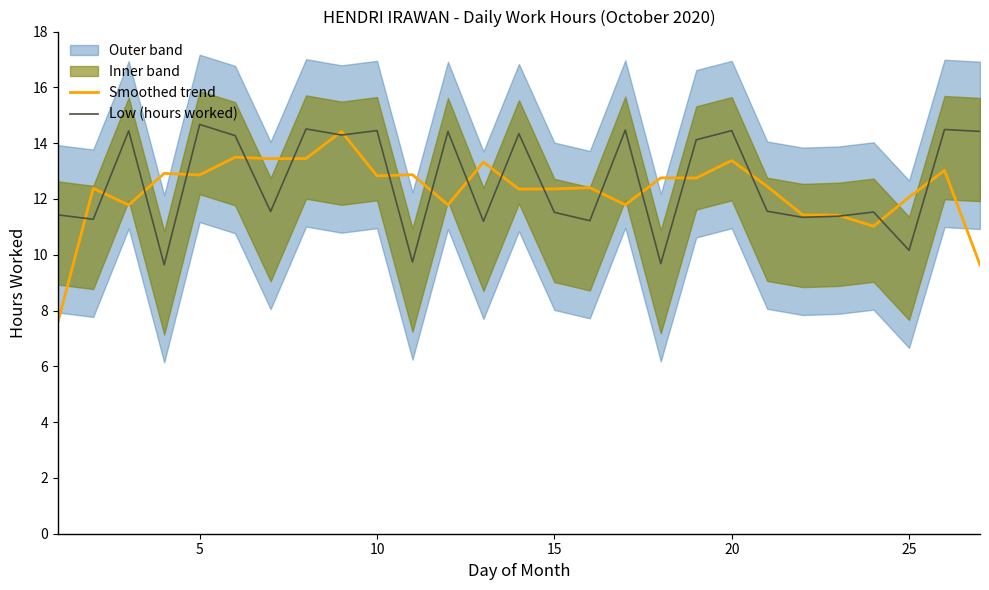

Which series has the largest range (max minus min)?

Smoothed trend